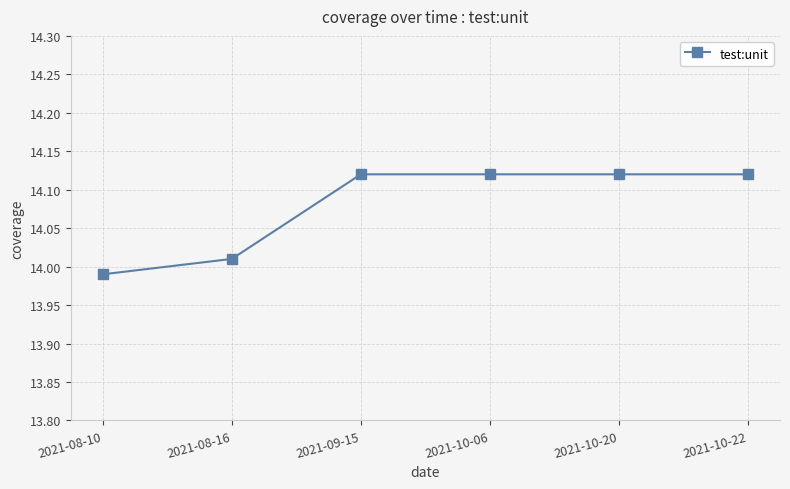

Which category has the lowest value across all series?

2021-08-10